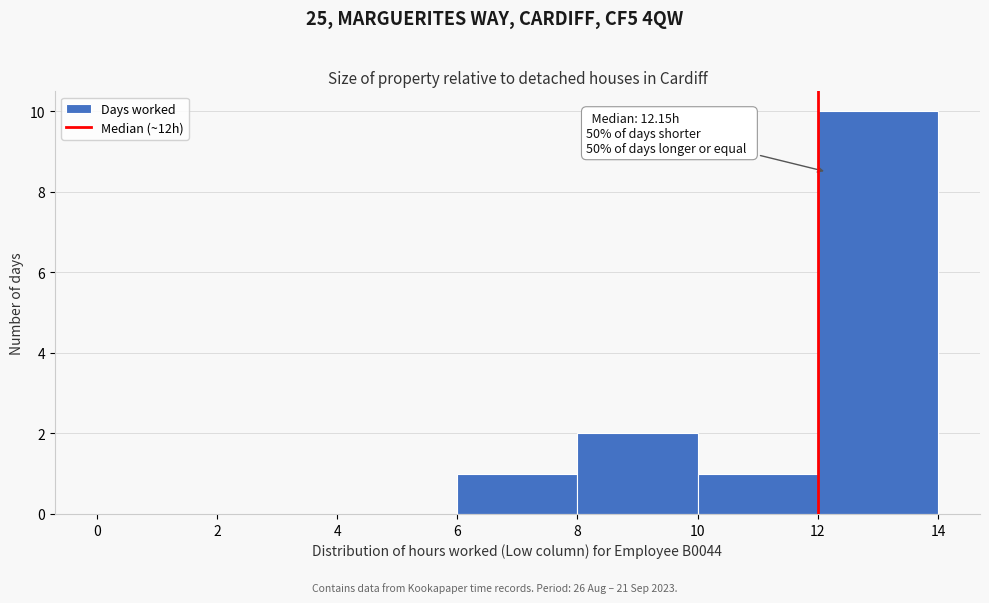

Over which range of the x-axis is the bar tallest?

12 to 14